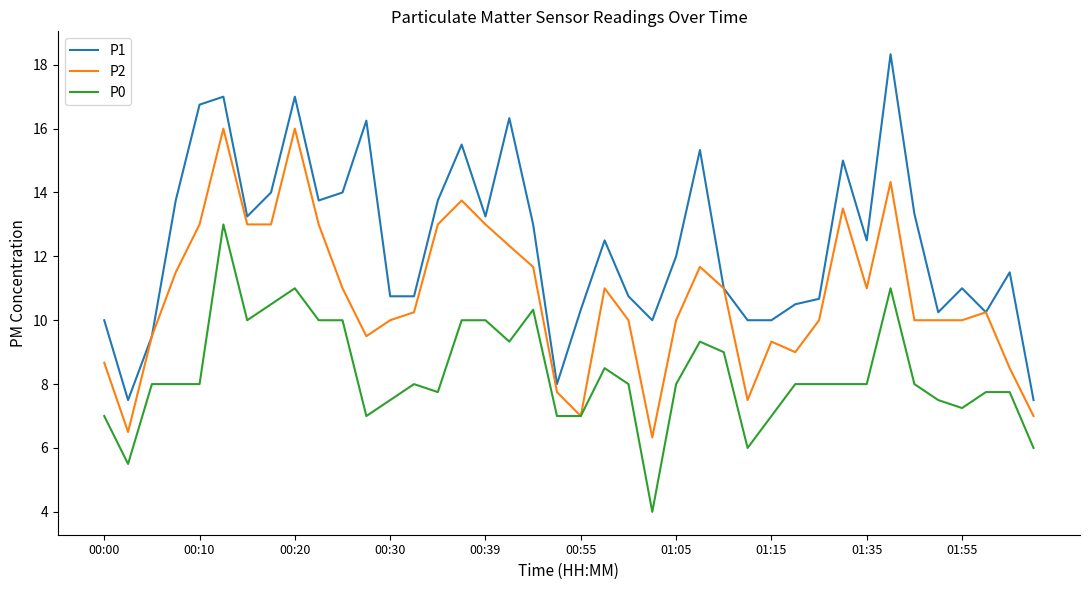

True or false: P1 and P0 intersect in this chart.

False